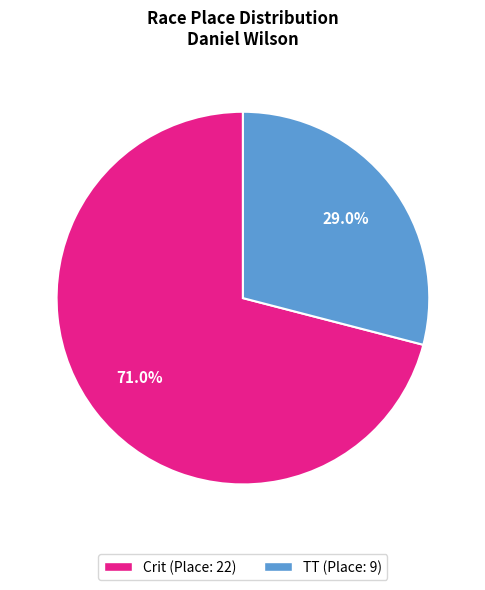

How many segments does this pie chart have?

2